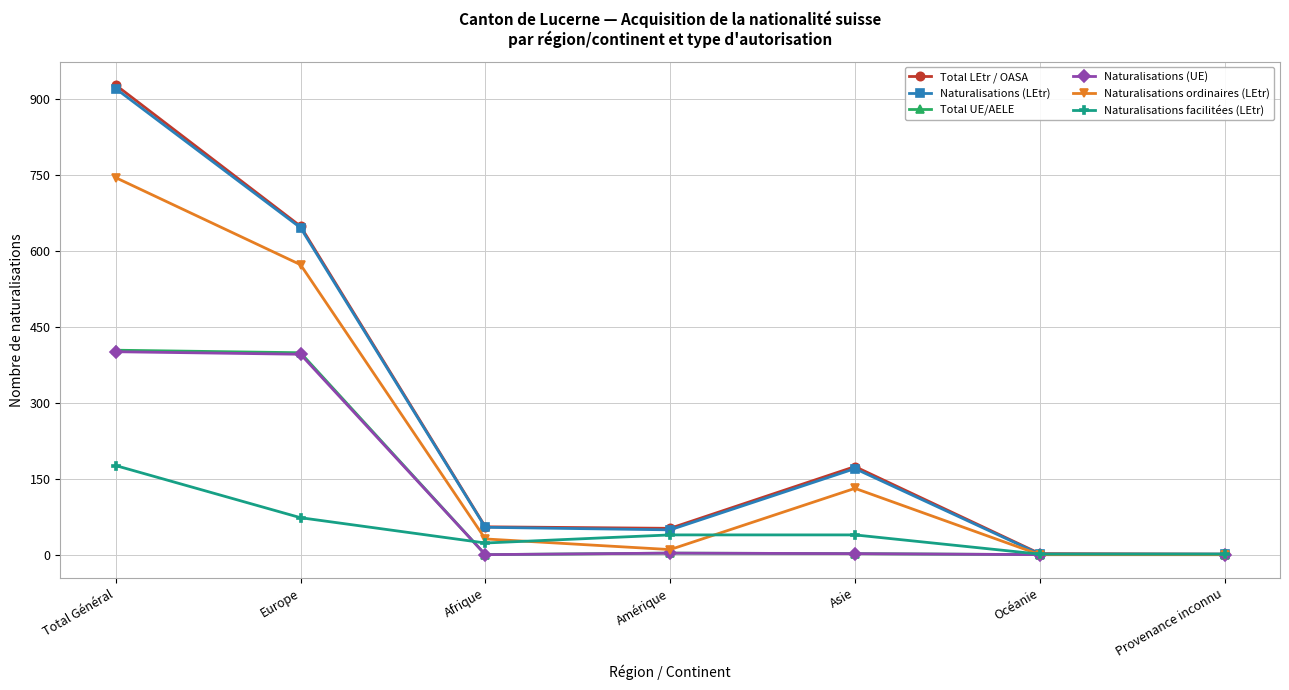

Which series has the largest range (max minus min)?

Total LEtr / OASA